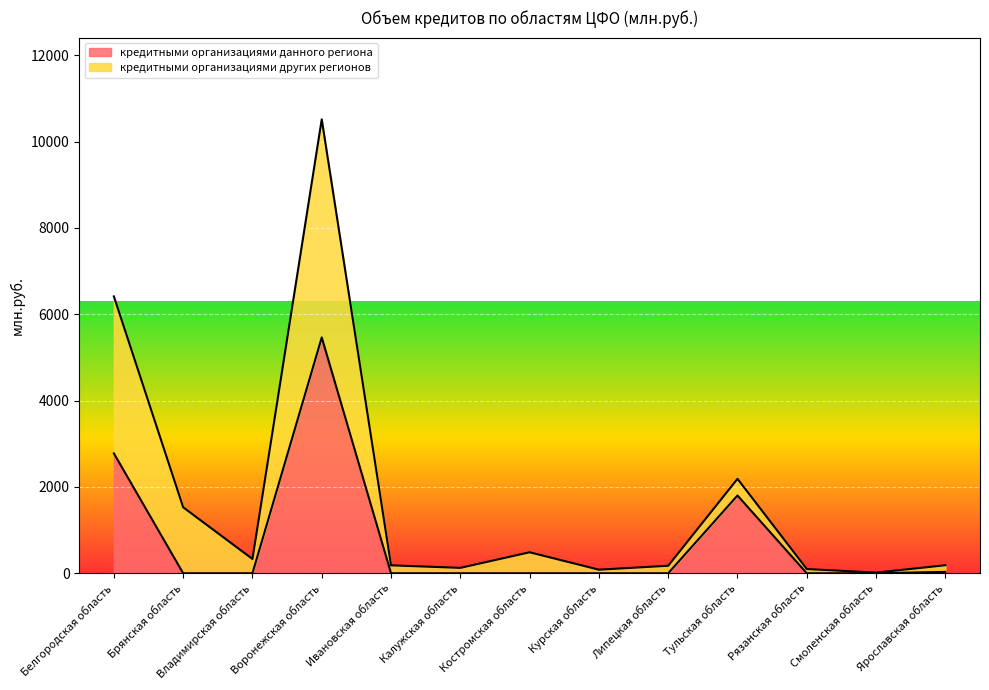

Is it true that the value at Белгородская область is 4185?

False